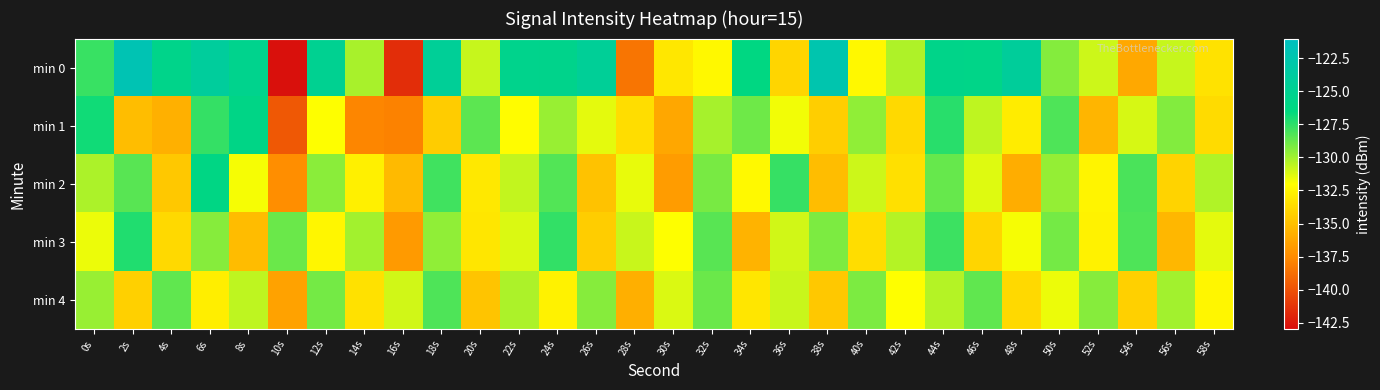

Between 54s and 8s, which is larger?

8s